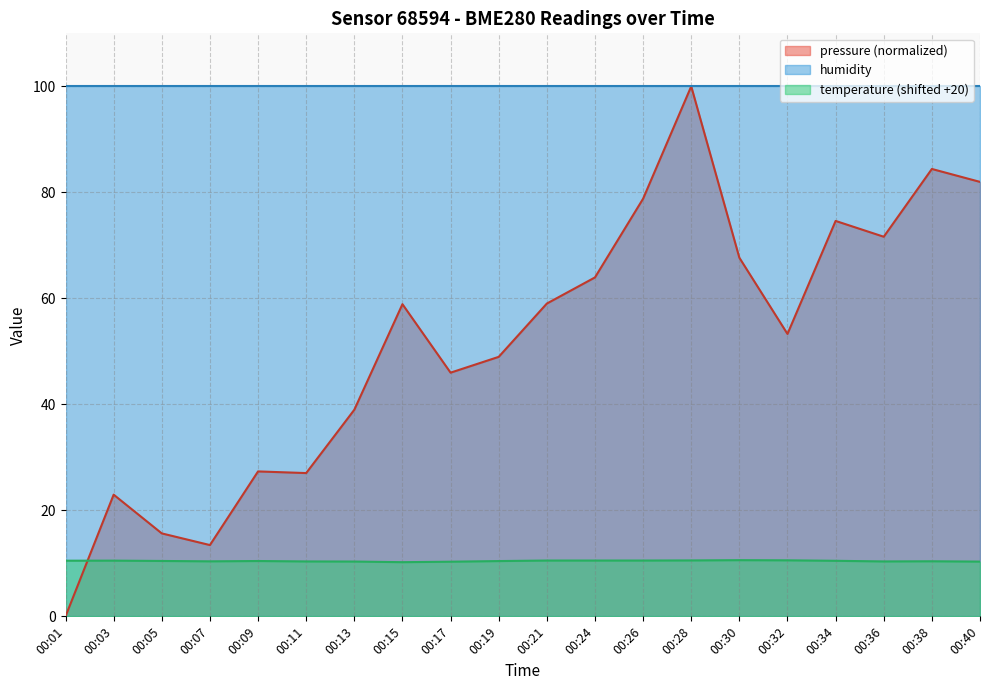

The value of pressure at 00:40 is 107.8. True or false?

False